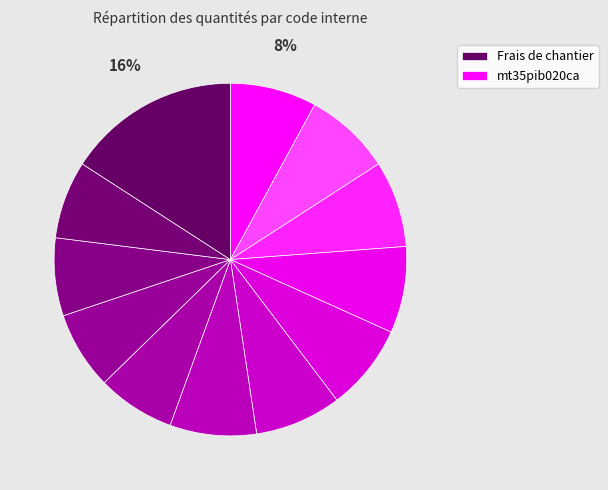

How many segments does this pie chart have?

12